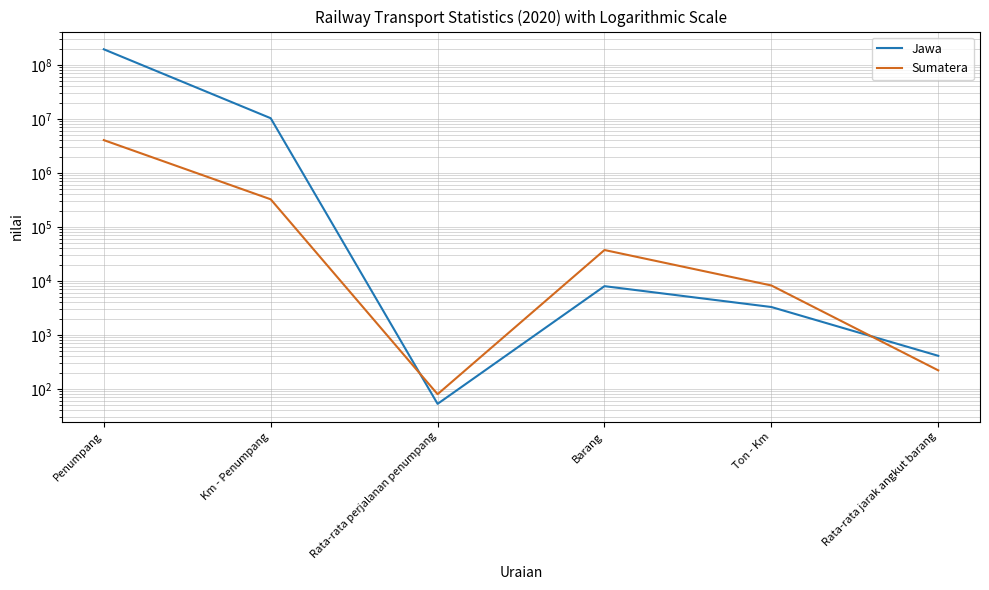

What is the label of the 1st point from the right?

Rata-rata jarak angkut barang